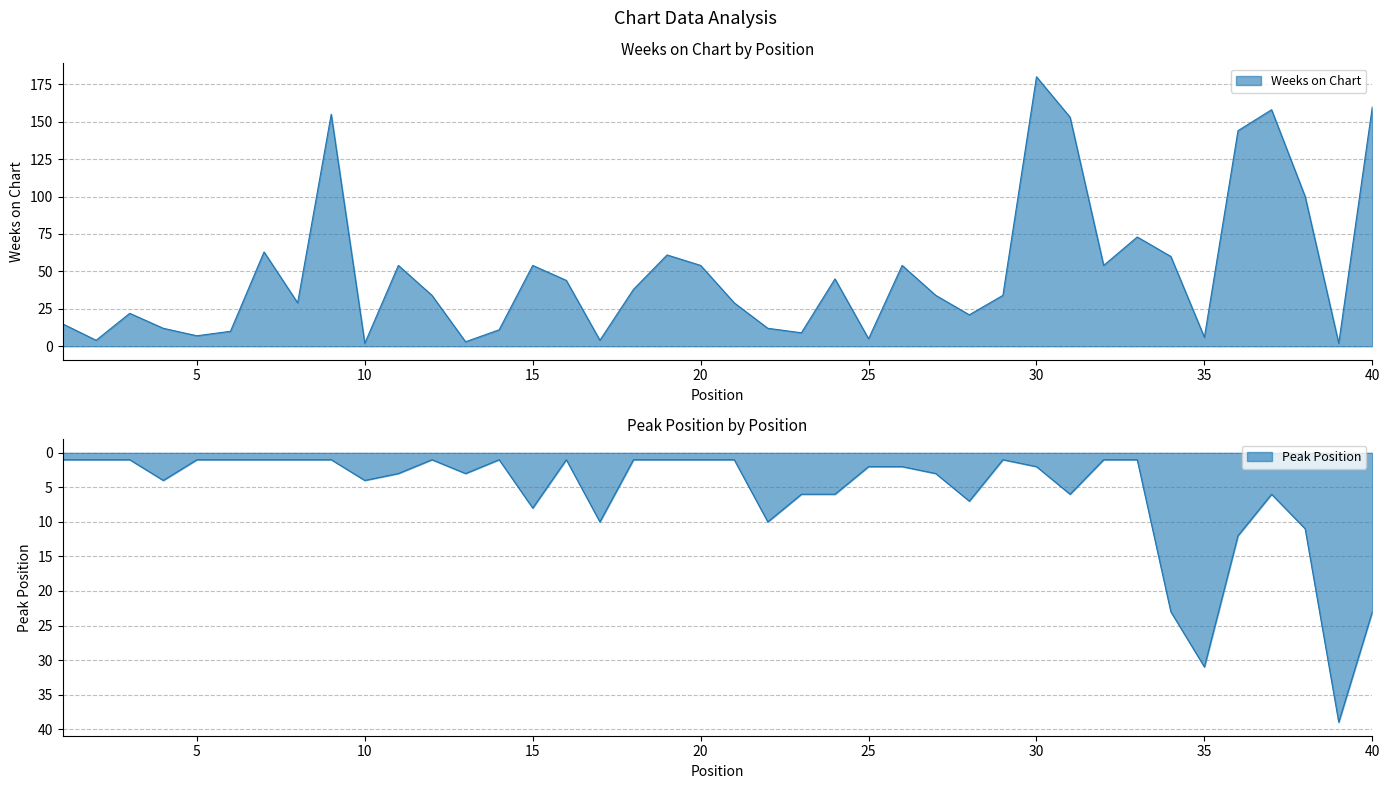

What is the sum of the Weeks on Chart values at 16 and 12?

78